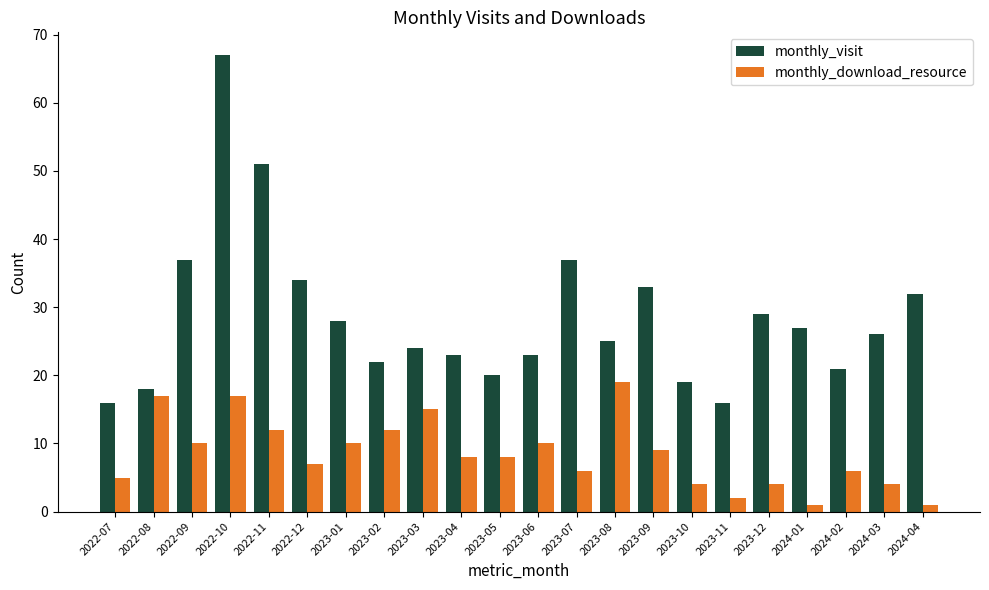

What is the label of the 15th bar from the left?

2023-09